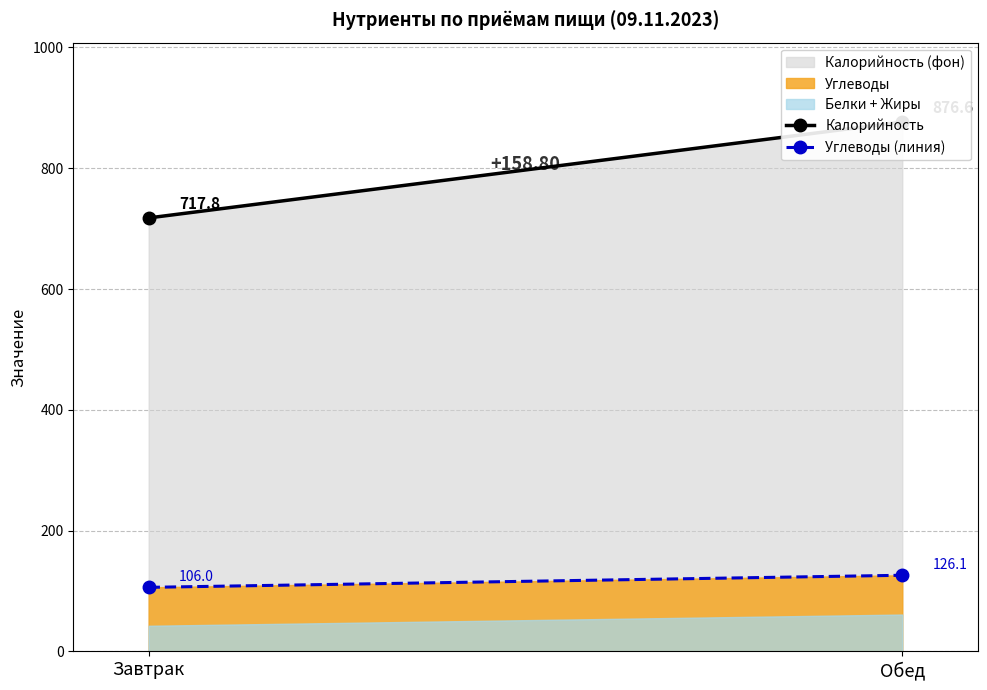

Reading left to right, transcribe all the data shown in this chart.

Калорийность: Завтрак=717.8	Обед=876.6
Углеводы (линия): Завтрак=106.0	Обед=126.1